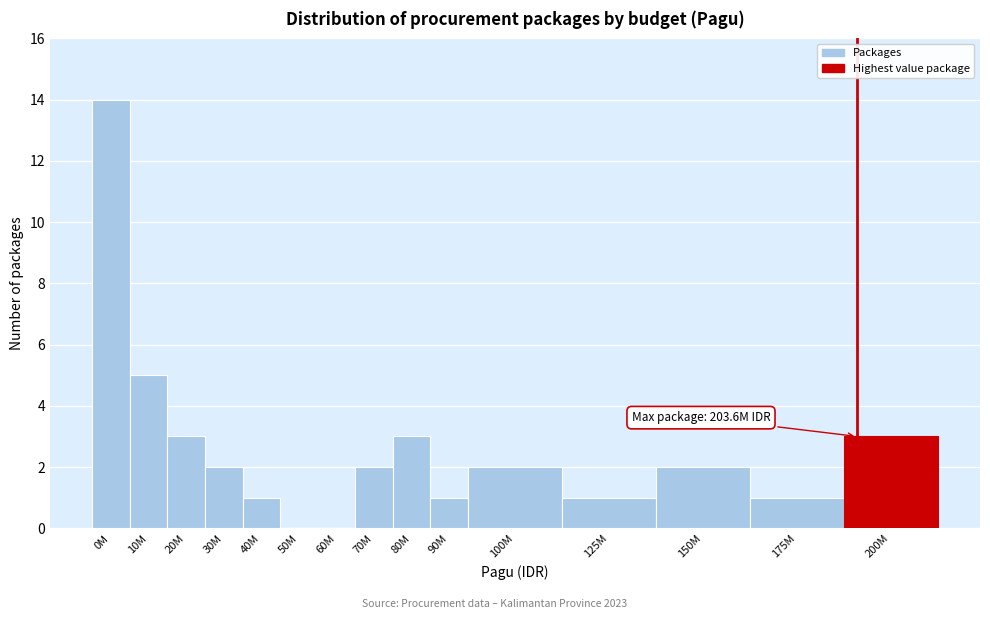

Reading left to right, what are all the values shown in this chart?

0M=14	10M=5	20M=3	30M=2	40M=1	50M=0	60M=0	70M=2	80M=3	90M=1	100M=2	125M=1	150M=2	175M=1	200M=3